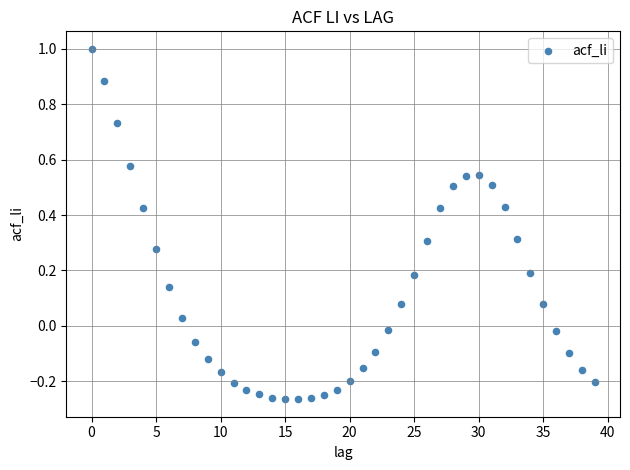

What is the range of Y values (max minus min)?

1.3